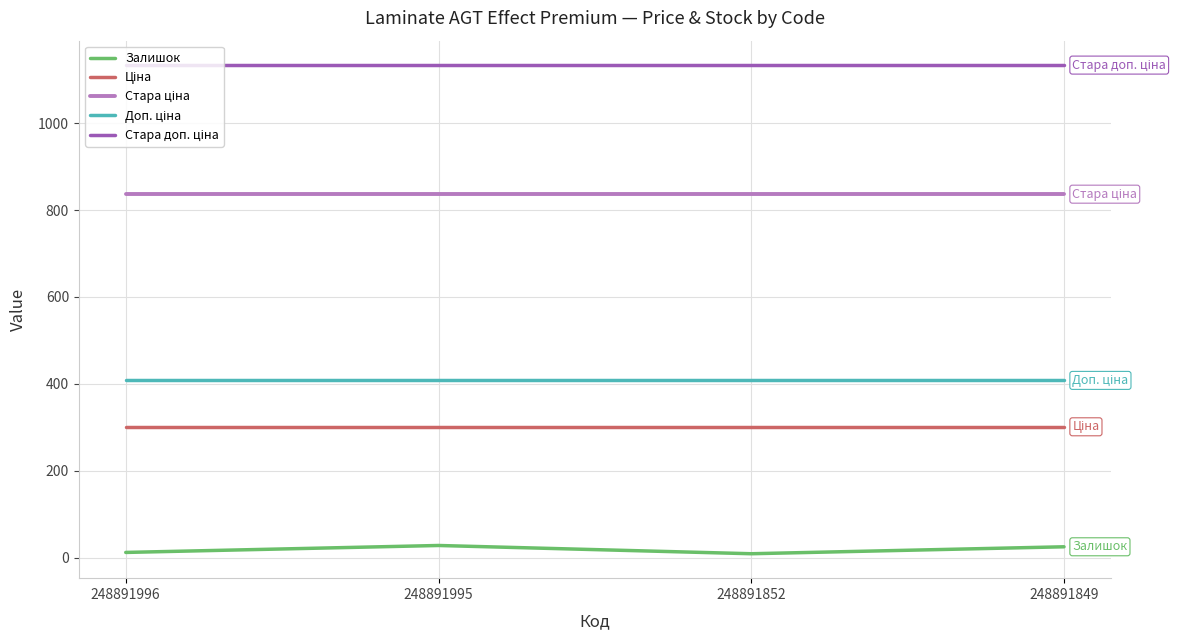

How many interior local valleys does the Залишок series have?

1